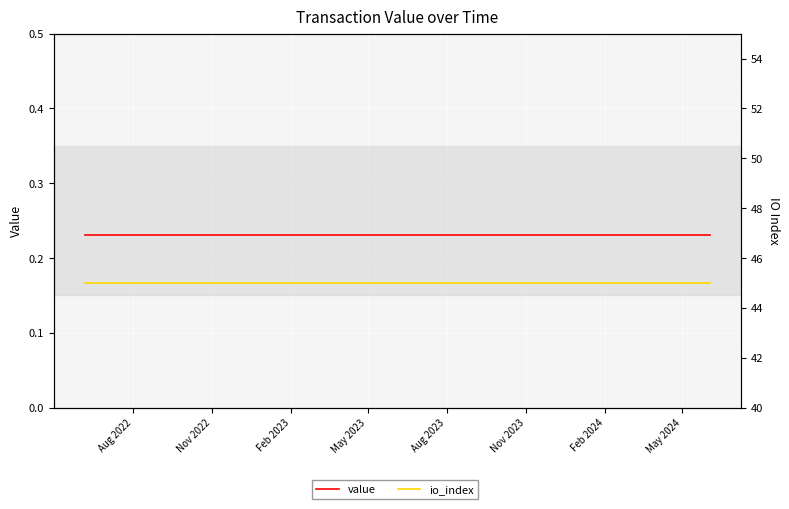

What is the minimum value for value?

0.2